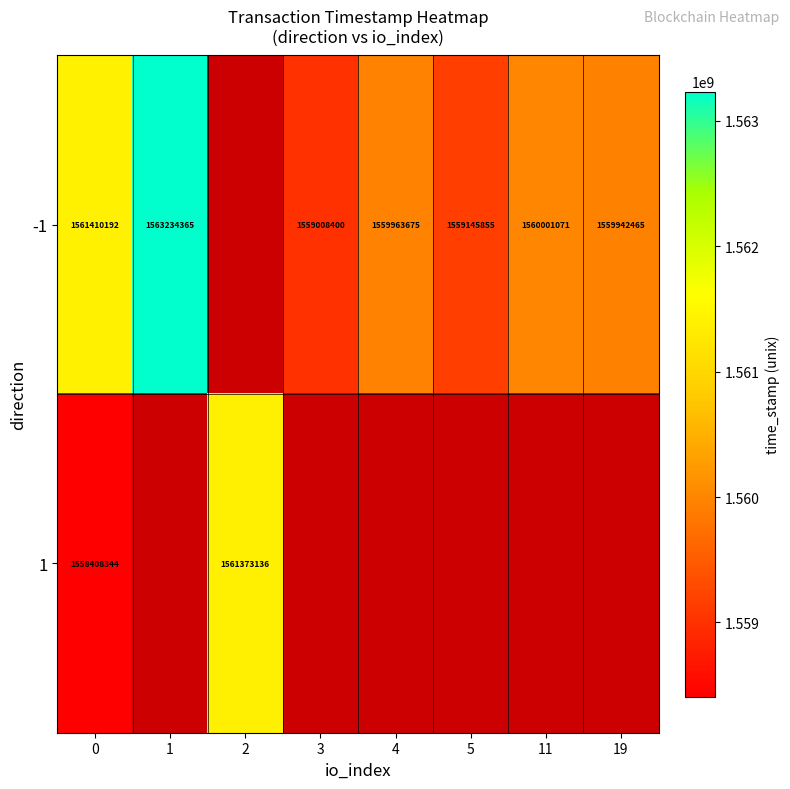

What is the difference between the -1 values at 3 and 5?

137455